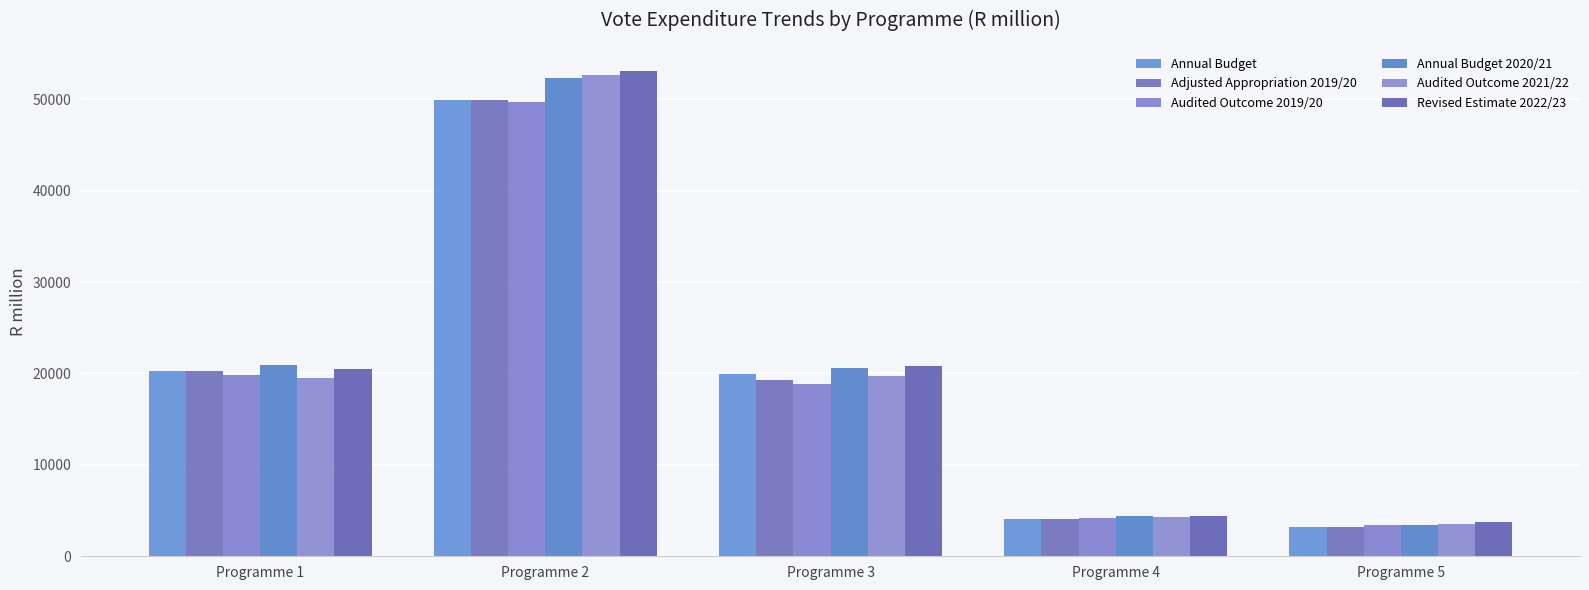

What is the smallest value displayed?

3148.9